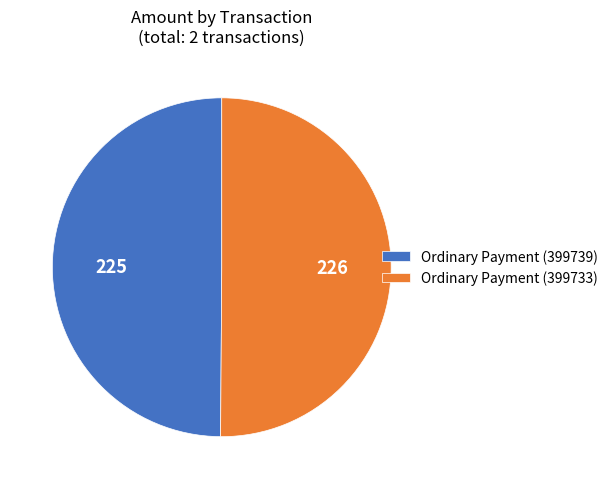

Is it true that Ordinary Payment (399739) is 59% of the pie?

False